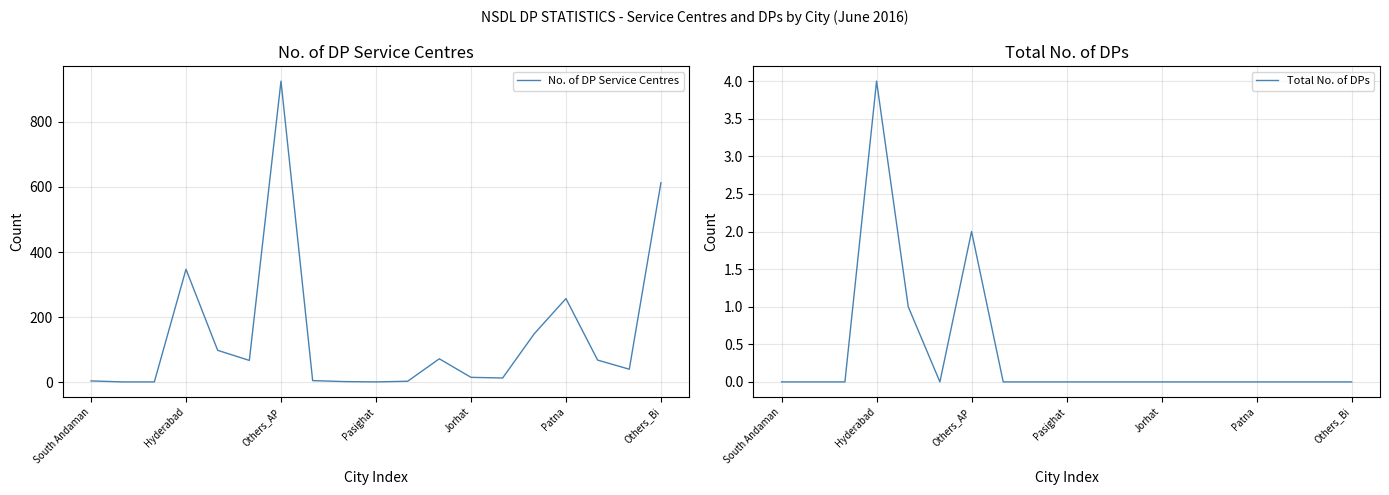

The Total No. of DPs series shows 0 at 8. True or false?

True